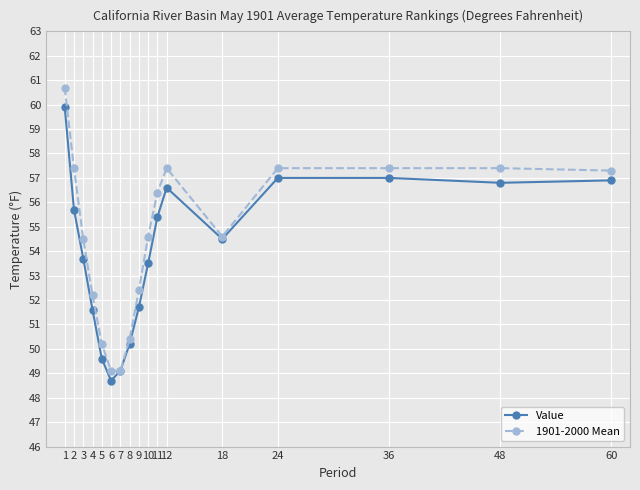

How many values in the 1901-2000 Mean series exceed 54?

11